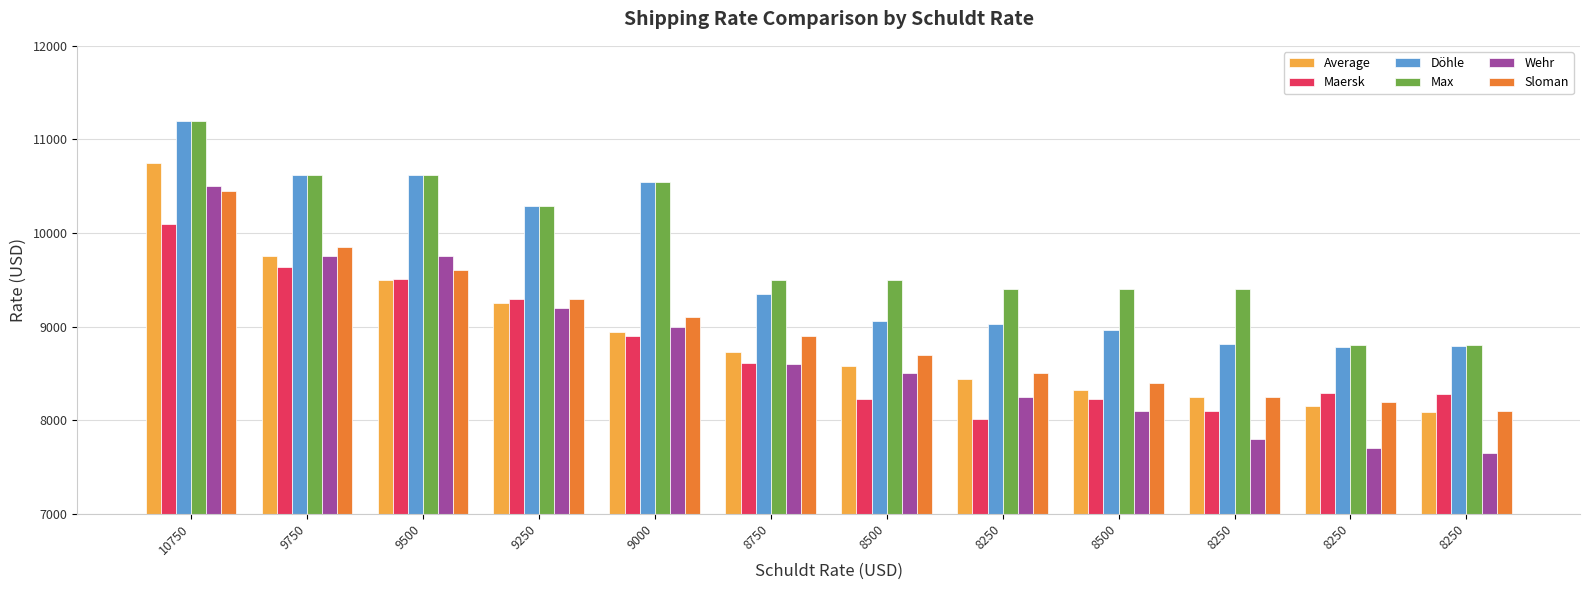

Reading left to right, extract all data points from this chart.

Average: 10750=10750	9750=9750	9500=9500	9250=9256	9000=8941	8750=8726	8500=8583	8250=8443	8500=8321	8250=8248	8250=8154	8250=8089
Maersk: 10750=10094	9750=9632	9500=9504	9250=9300	9000=8900	8750=8616	8500=8230	8250=8013	8500=8225	8250=8100	8250=8287	8250=8284
Döhle: 10750=11200	9750=10625	9500=10625	9250=10290	9000=10550	8750=9350	8500=9063	8250=9025	8500=8963	8250=8817	8250=8783	8250=8790
Max: 10750=11200	9750=10625	9500=10625	9250=10290	9000=10550	8750=9500	8500=9500	8250=9400	8500=9400	8250=9400	8250=8800	8250=8800
Wehr: 10750=10500	9750=9750	9500=9750	9250=9200	9000=9000	8750=8600	8500=8500	8250=8250	8500=8100	8250=7800	8250=7700	8250=7650
Sloman: 10750=10450	9750=9850	9500=9600	9250=9300	9000=9100	8750=8900	8500=8700	8250=8500	8500=8400	8250=8250	8250=8200	8250=8100